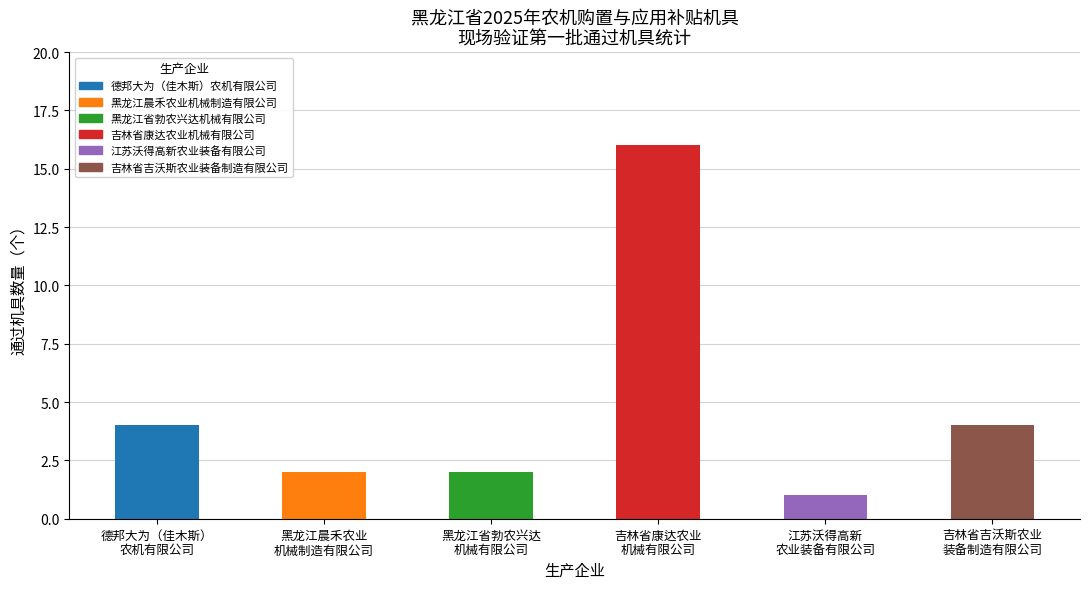

Which label corresponds to the largest value in the chart?

吉林省康达农业
机械有限公司